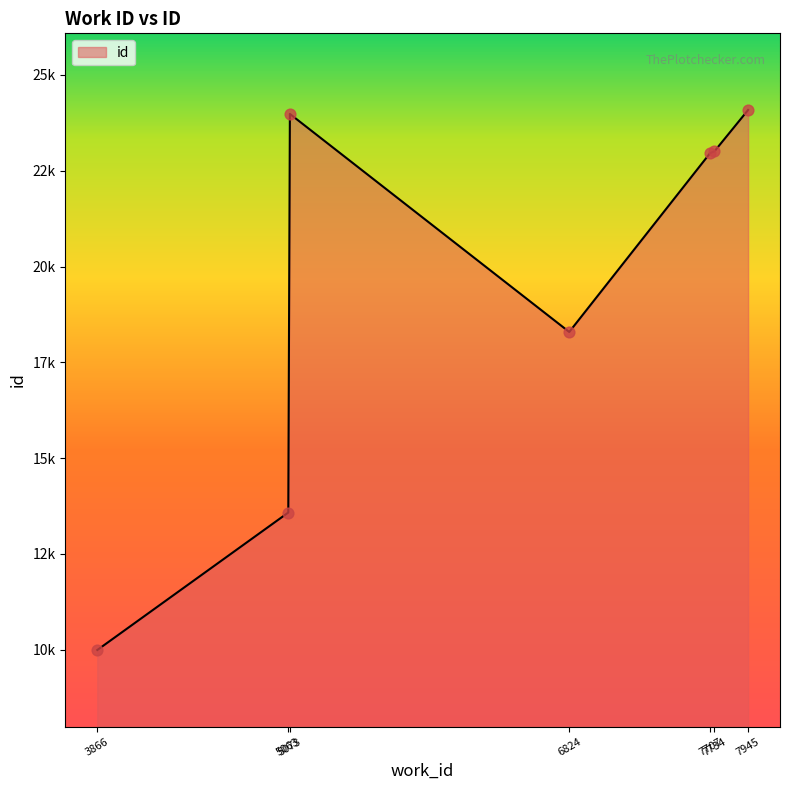

Does the chart have visible grid lines?

No